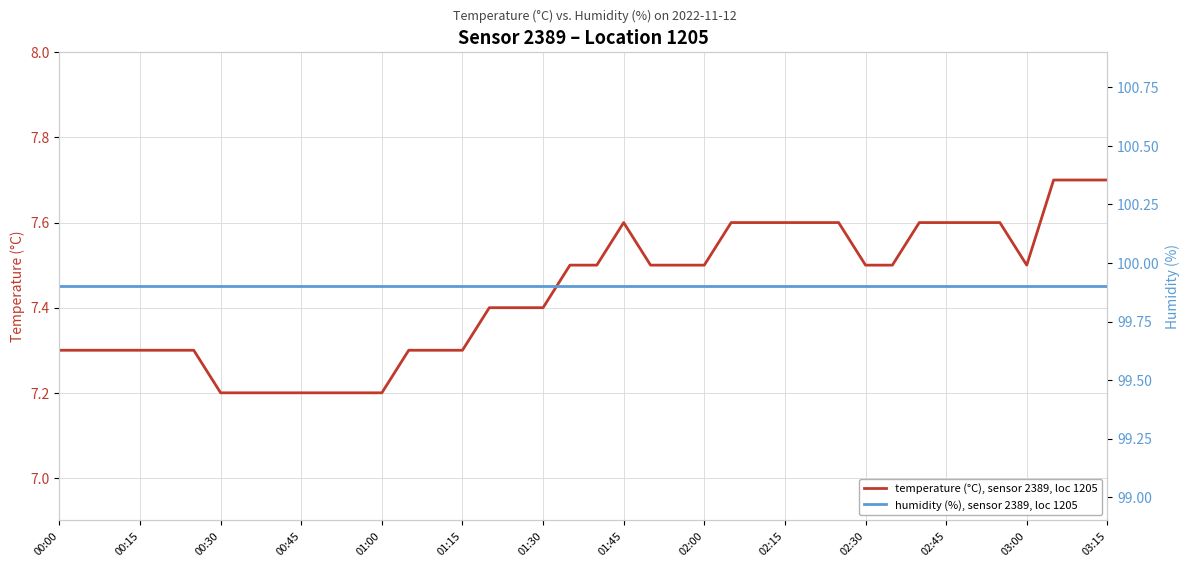

What is the maximum value for temperature (°C), sensor 2389, loc 1205?

7.7